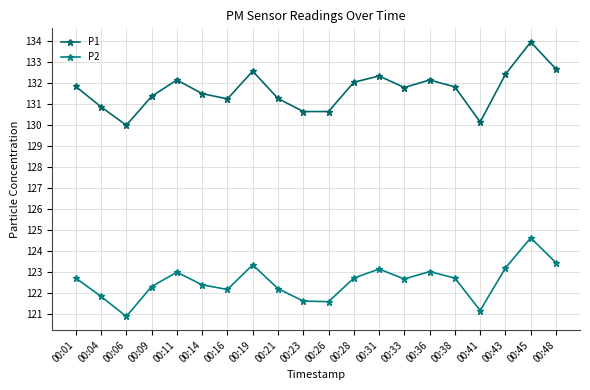

How many categories are shown in the chart?

20